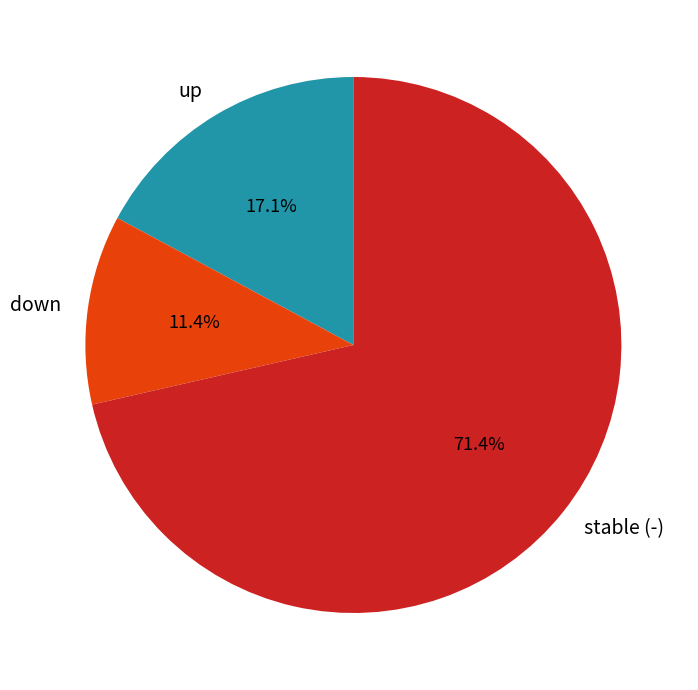

Is it true that up is 4% of the pie?

False